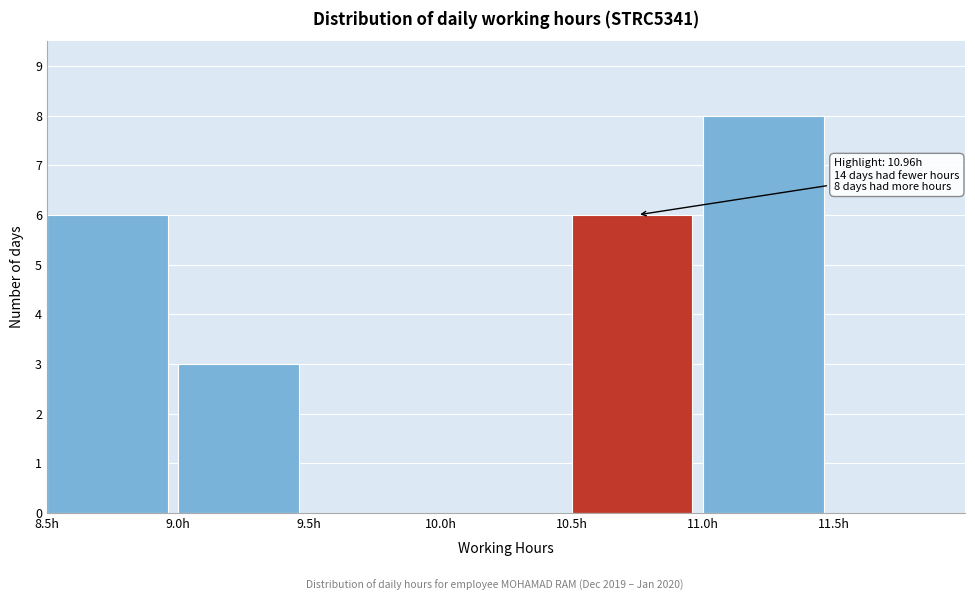

Over which range of the x-axis is the bar tallest?

11.0 to 11.5